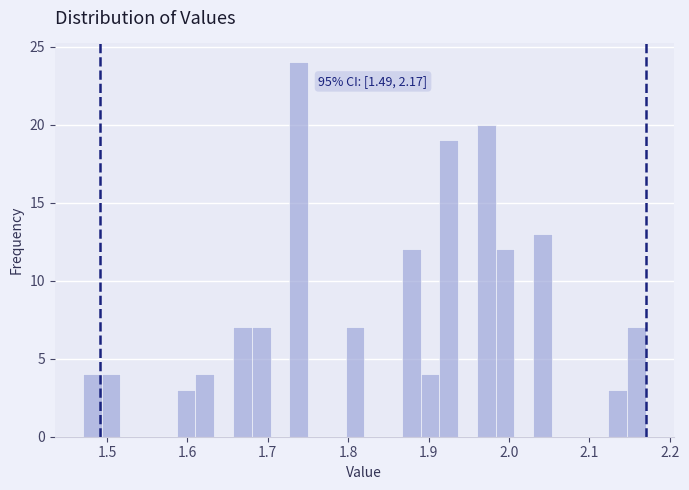

Around what value on the x-axis is the tallest bar? Give the approximate position of its centre, as read against the axis.

1.74